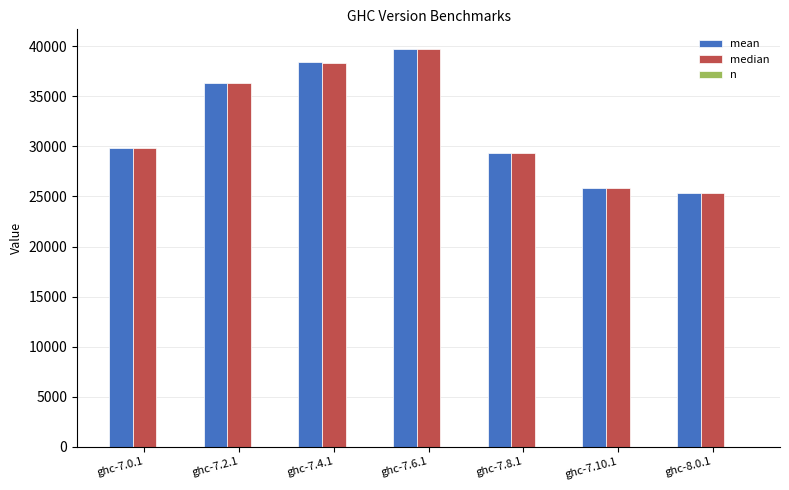

At which category is the sum across all series the highest?

ghc-7.6.1